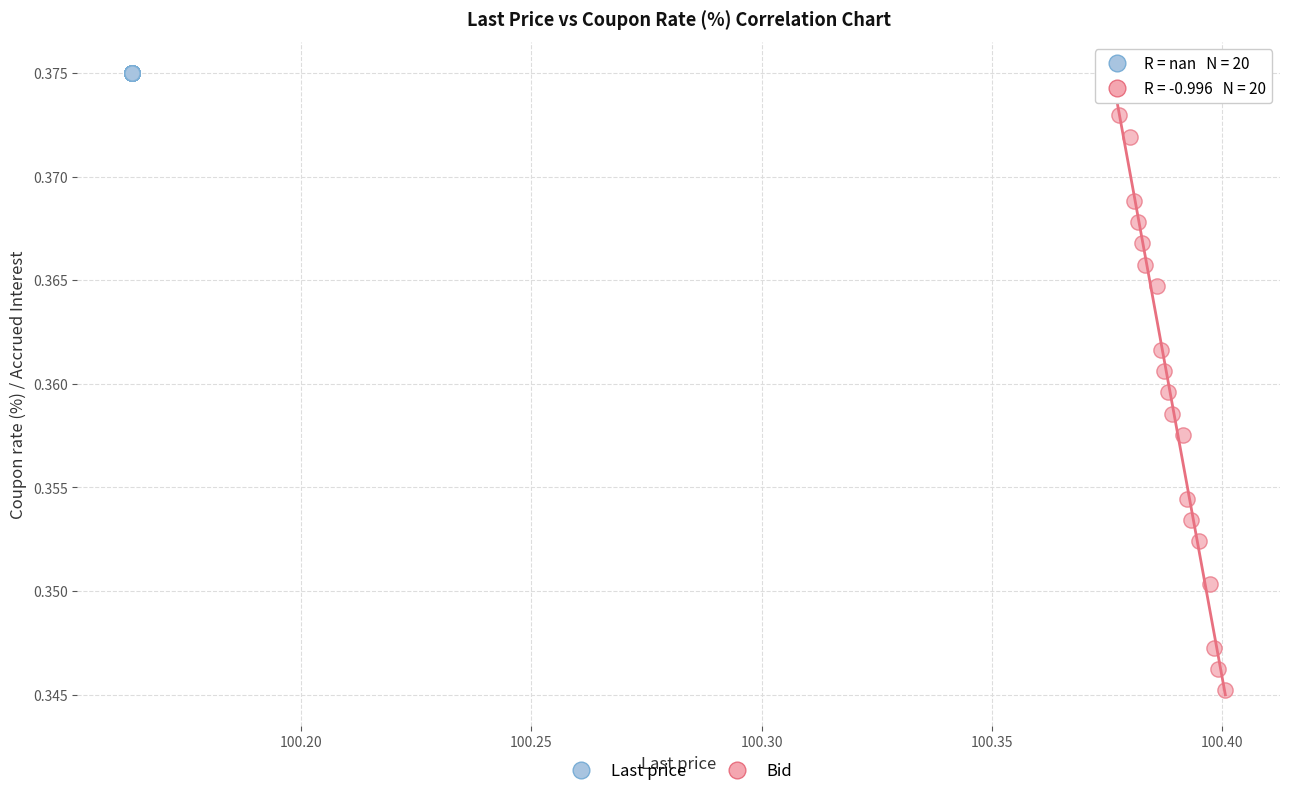

Which series contains the highest Y value?

Last price